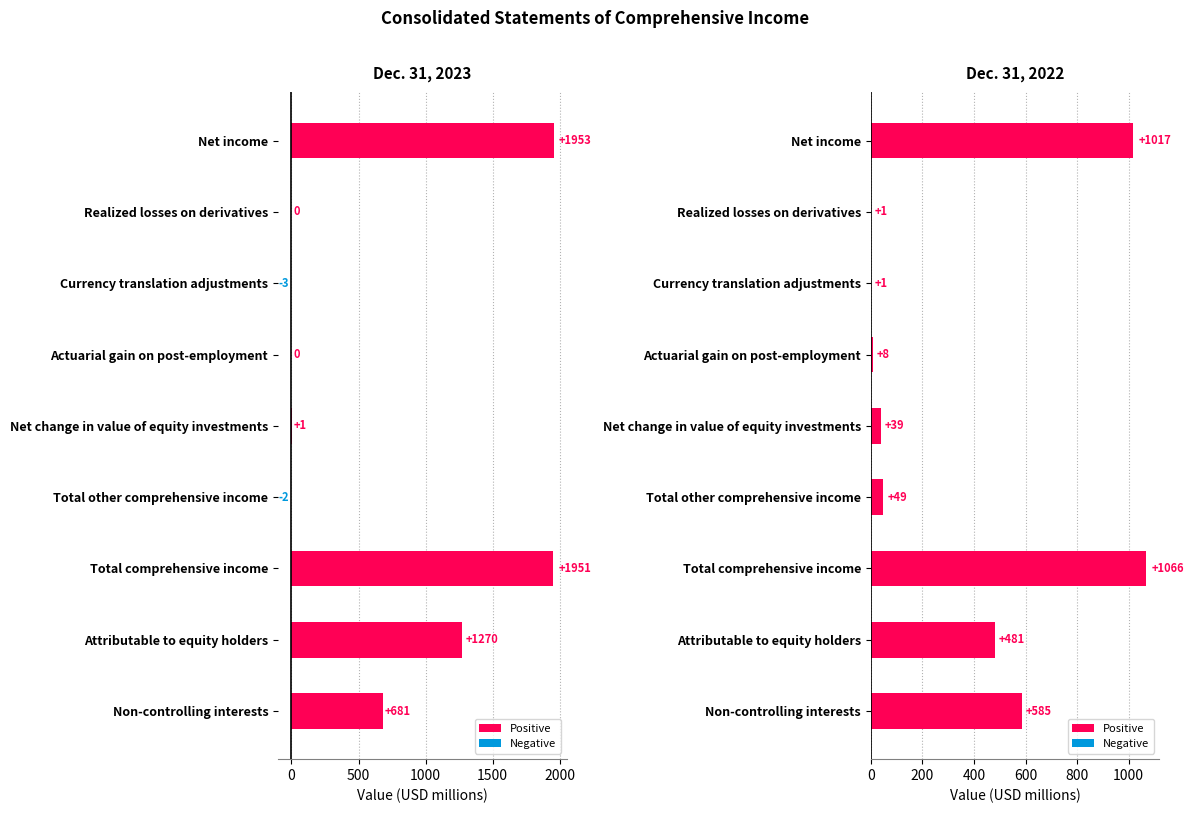

What is the average value of the Positive series?

360.8